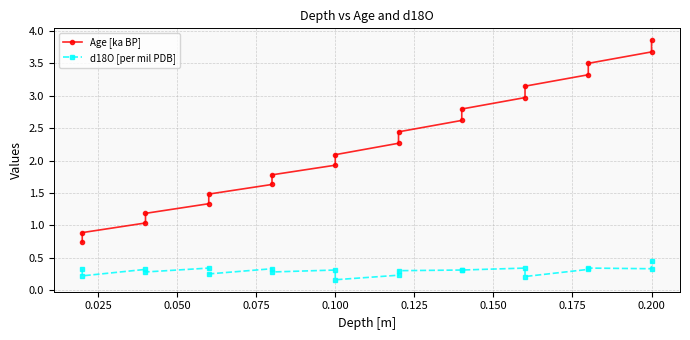

Which series has the largest total across all categories?

Age [ka BP]